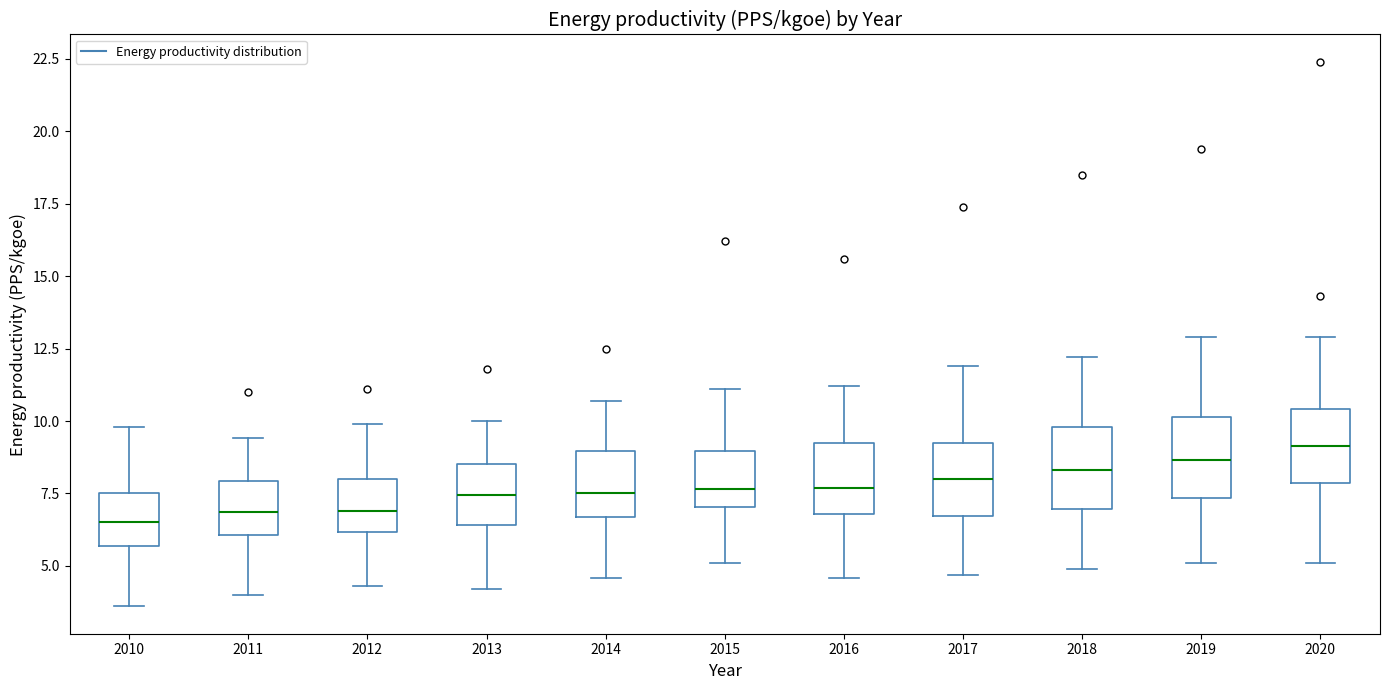

Reading left to right, read every box against the y-axis: the position of its median line, the range the box covers, and the ends of its whiskers. The values are not printed on the chart, so give them approximately, as read against the axis.

2010: median 6.5, box 5.5 to 7.5, whiskers 3.5 to 10.0
2011: median 7.0, box 6.0 to 8.0, whiskers 4.0 to 9.5
2012: median 7.0, box 6.0 to 8.0, whiskers 4.5 to 10.0
2013: median 7.5, box 6.5 to 8.5, whiskers 4.0 to 10.0
2014: median 7.5, box 6.5 to 9.0, whiskers 4.5 to 10.5
2015: median 7.5, box 7.0 to 9.0, whiskers 5.0 to 11.0
2016: median 7.5, box 7.0 to 9.0, whiskers 4.5 to 11.0
2017: median 8.0, box 6.5 to 9.0, whiskers 4.5 to 12.0
2018: median 8.5, box 7.0 to 10.0, whiskers 5.0 to 12.0
2019: median 8.5, box 7.5 to 10.0, whiskers 5.0 to 13.0
2020: median 9.0, box 8.0 to 10.5, whiskers 5.0 to 13.0